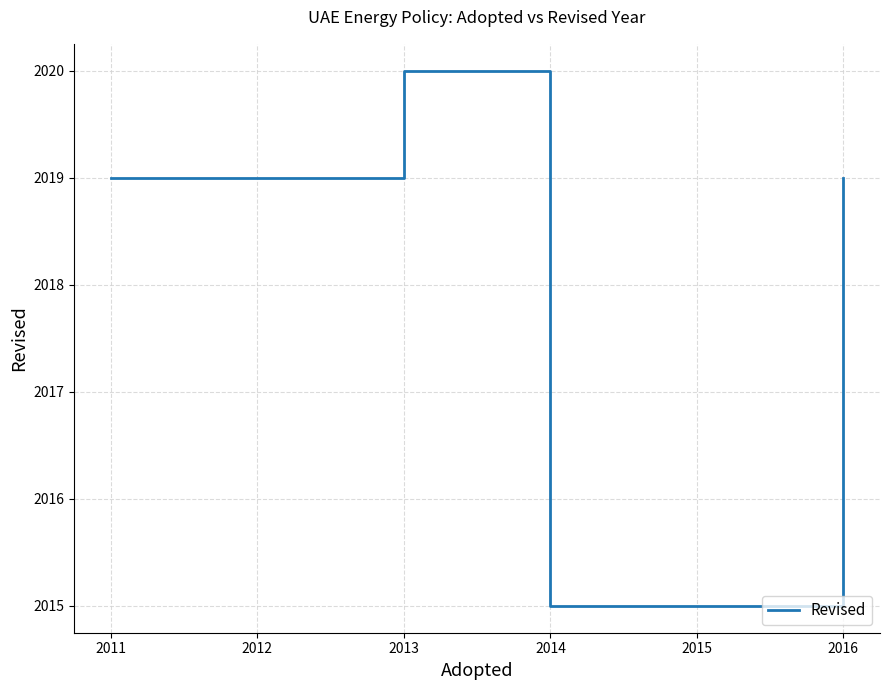

How many series are shown in this chart?

1